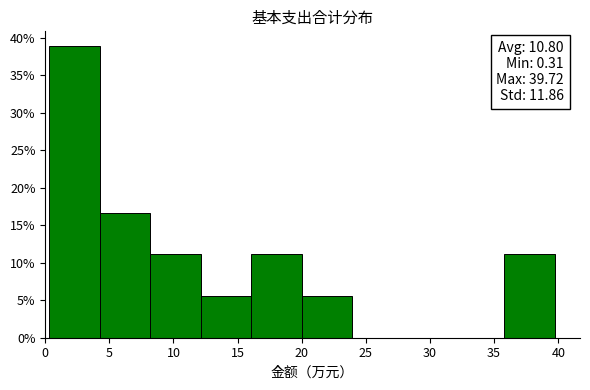

Which range on the x-axis has the tallest bar?

0.5 to 4.0